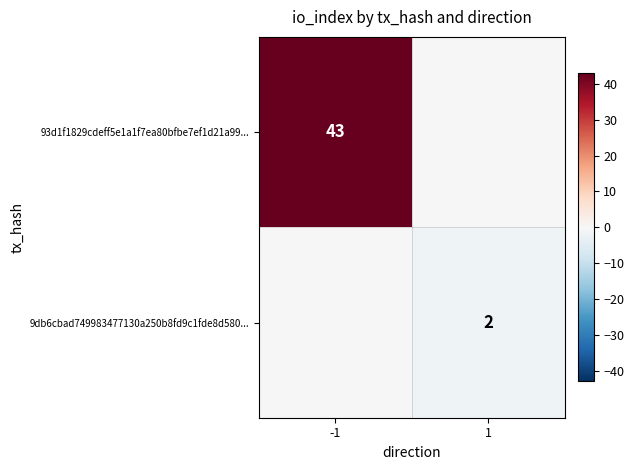

True or false: 9db6cbad749983477130a250b8fd9c1fde8d580... has a value of 2 at 1.

True